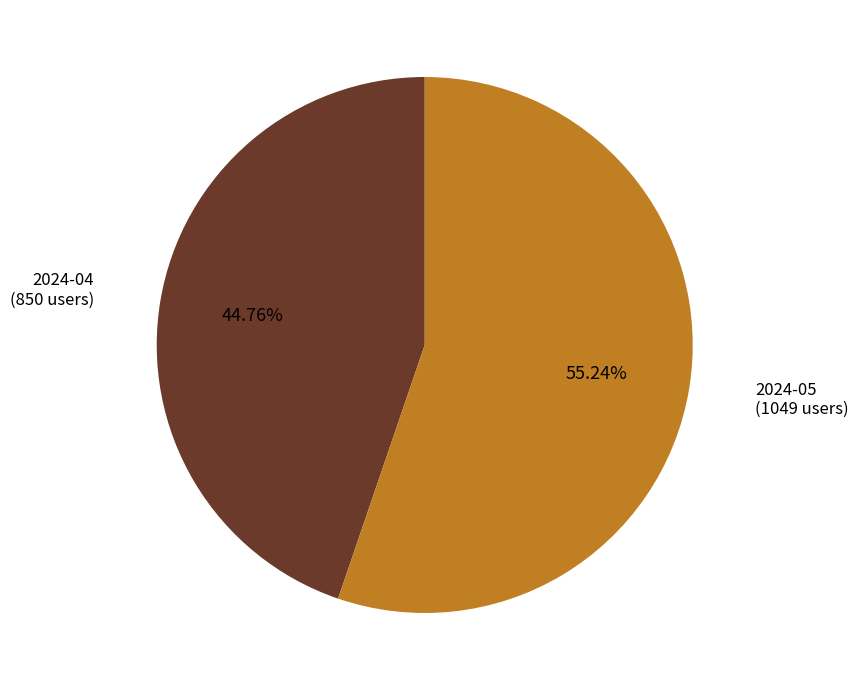

Count the number of slices in the pie.

2